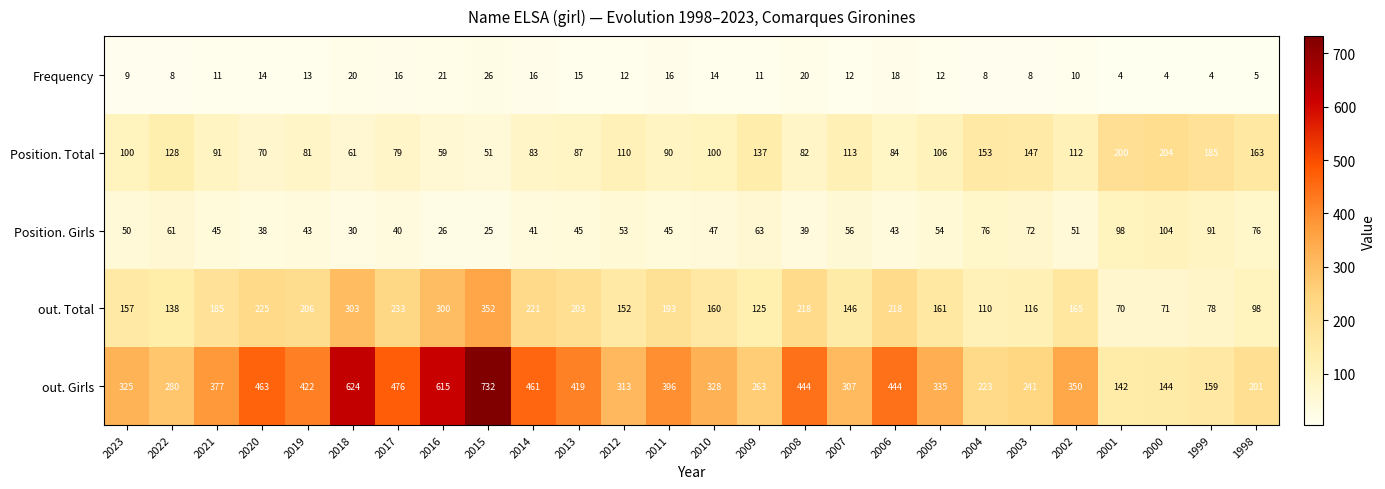

What is the difference between the maximum and minimum values in the Frequency series?

22